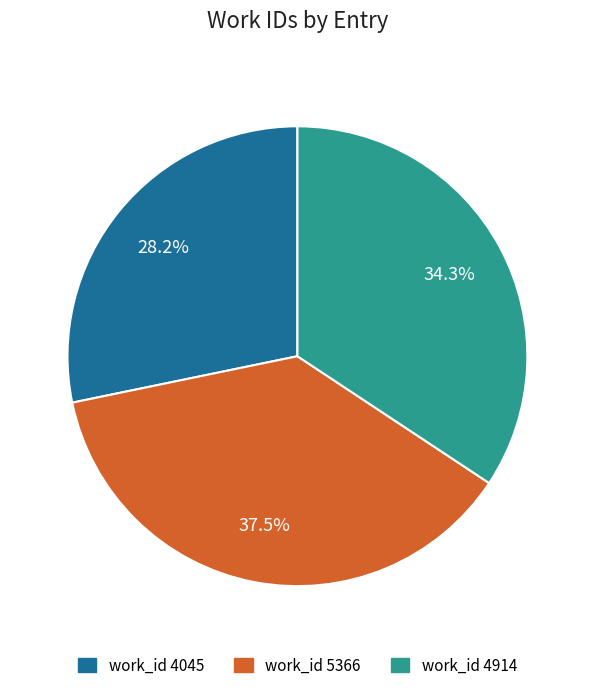

True or false: work_id 4045 accounts for 28% of the total.

True